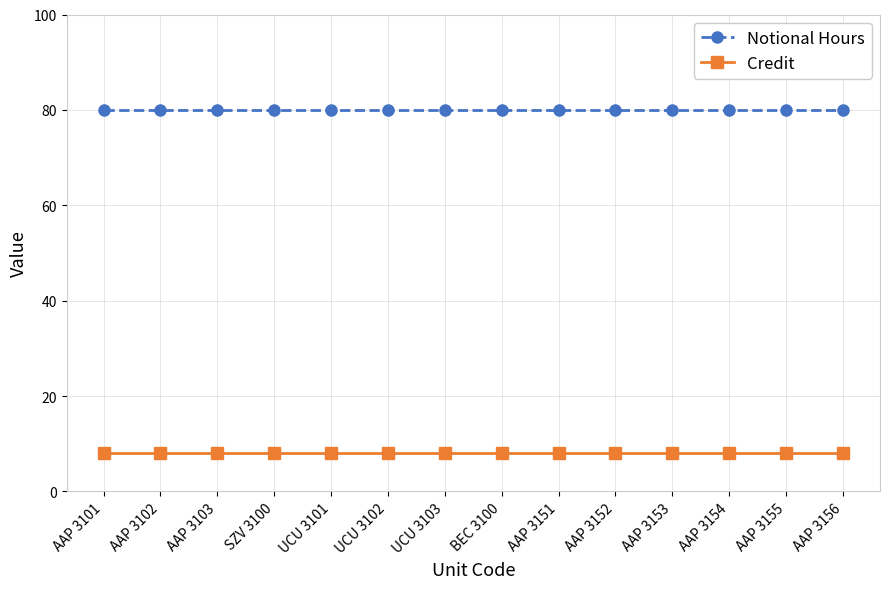

Reading right to left, list all the values displayed in this chart.

Notional Hours: AAP 3156=80	AAP 3155=80	AAP 3154=80	AAP 3153=80	AAP 3152=80	AAP 3151=80	BEC 3100=80	UCU 3103=80	UCU 3102=80	UCU 3101=80	SZV 3100=80	AAP 3103=80	AAP 3102=80	AAP 3101=80
Credit: AAP 3156=8	AAP 3155=8	AAP 3154=8	AAP 3153=8	AAP 3152=8	AAP 3151=8	BEC 3100=8	UCU 3103=8	UCU 3102=8	UCU 3101=8	SZV 3100=8	AAP 3103=8	AAP 3102=8	AAP 3101=8